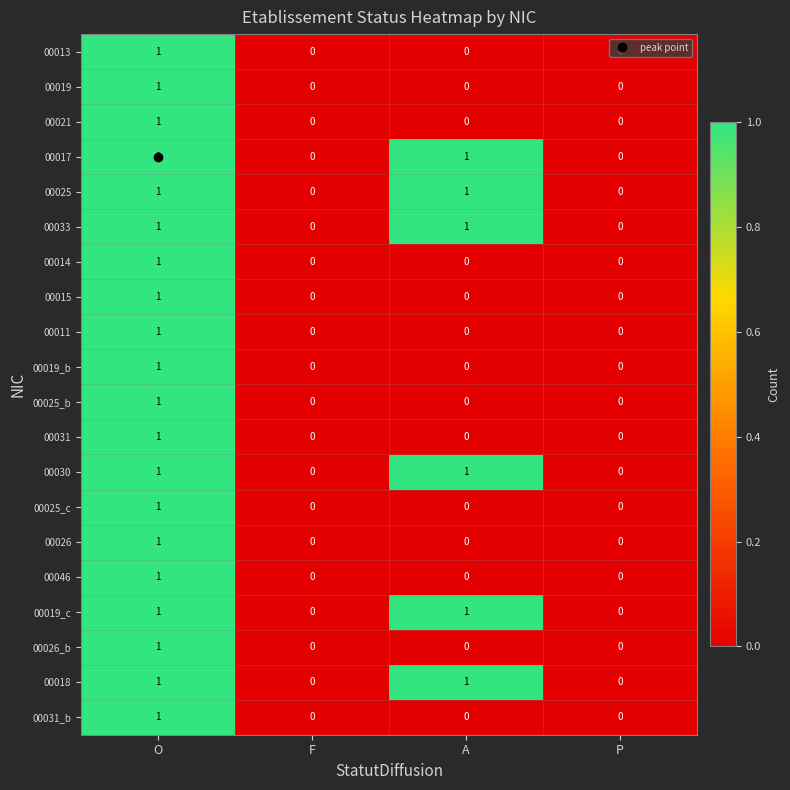

At which category is the sum across all series the highest?

O